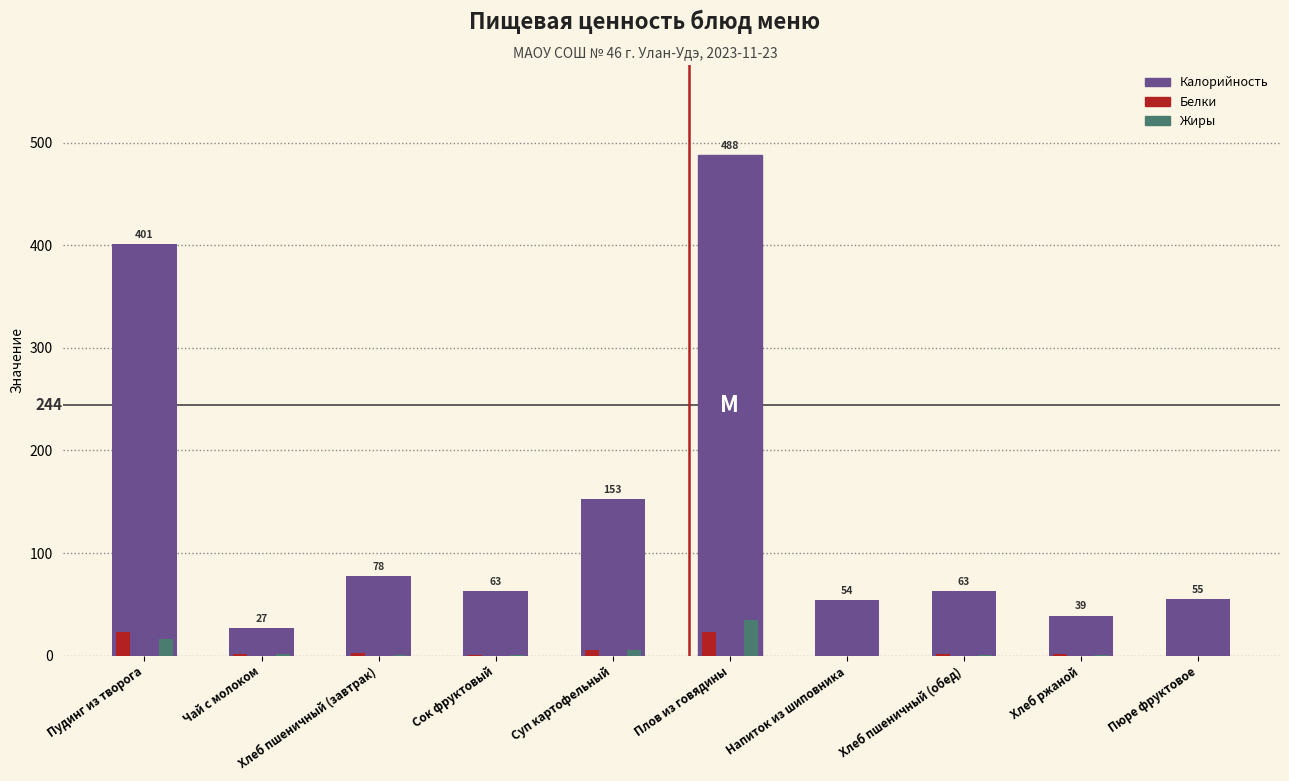

What is the difference between the Жиры values at Суп картофельный and Пудинг из творога?

10.6